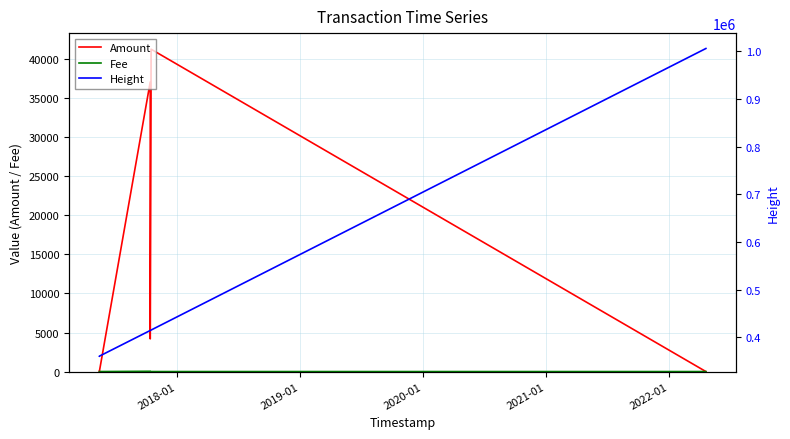

Which series has the widest spread of values?

Height